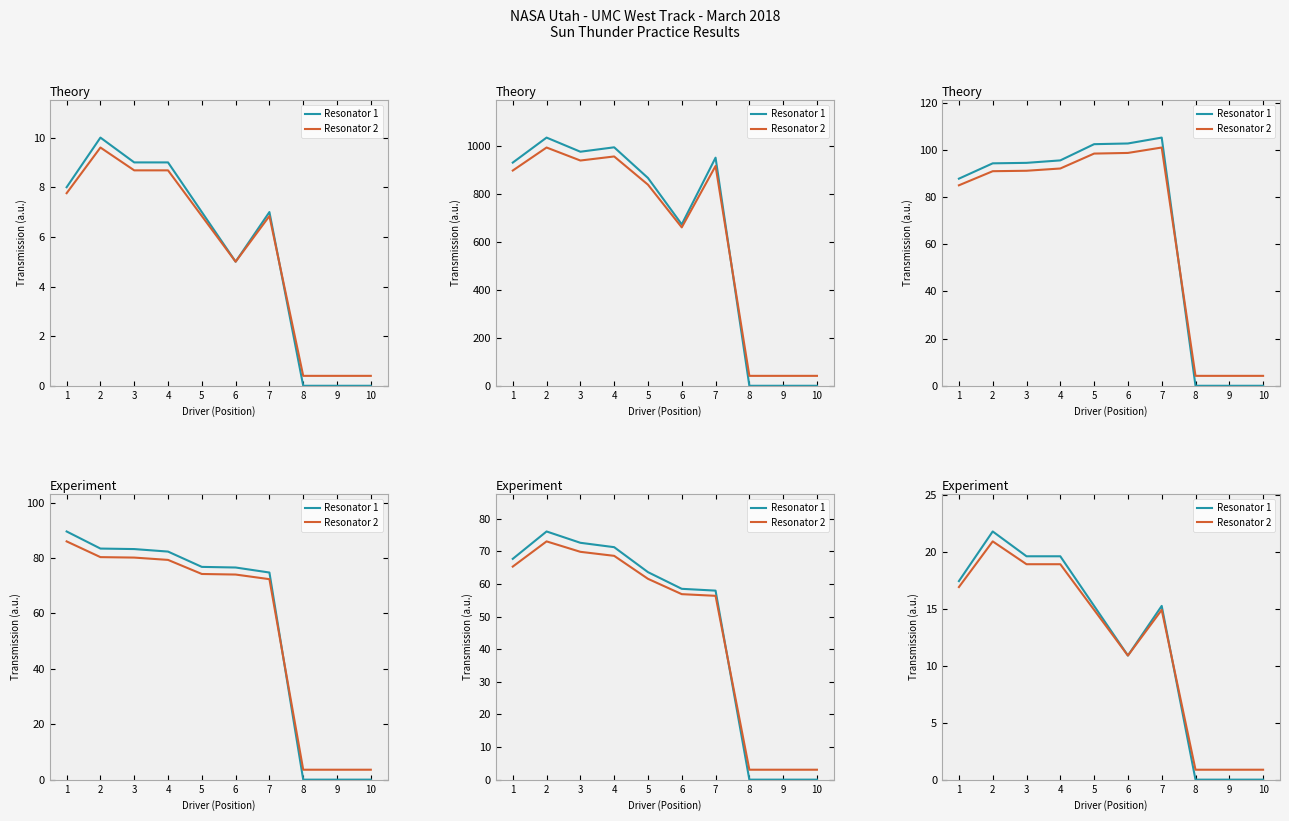

What is the highest value of the Resonator 1 series?

21.8